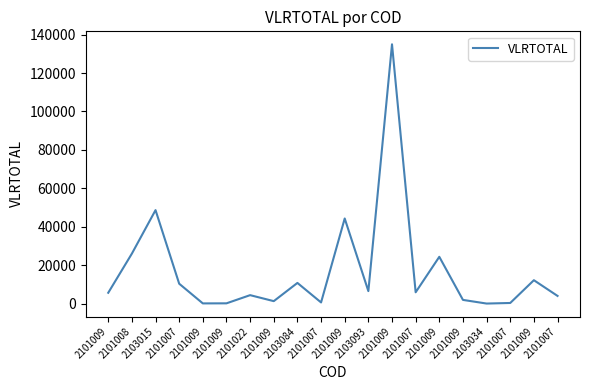

List the labels in order of value, smallest first.

2103034, 2101009, 2101009, 2101007, 2101007, 2101009, 2101009, 2101007, 2101022, 2101009, 2101007, 2103093, 2101007, 2103084, 2101009, 2101009, 2101008, 2101009, 2103015, 2101009